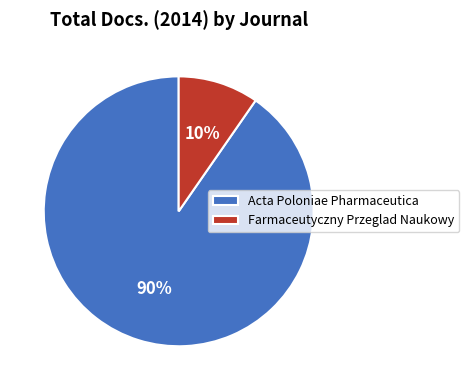

Is there a majority slice in this chart?

Yes